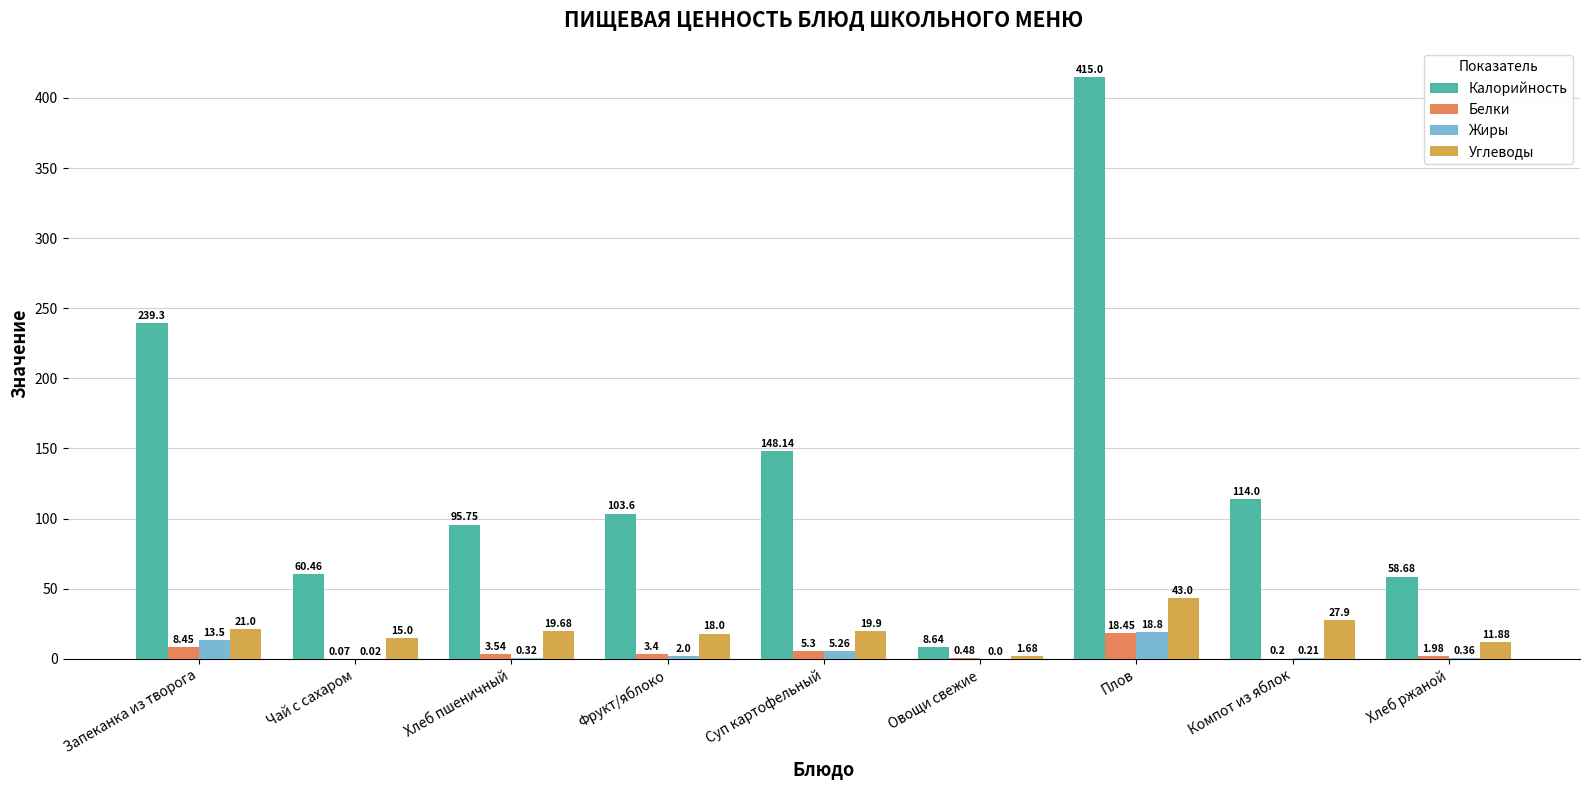

What is the approximate value of Калорийность at Овощи свежие?

8.6